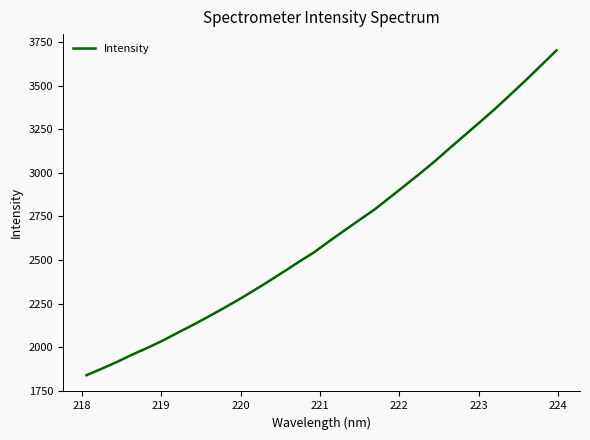

Count the number of data series in this chart.

1